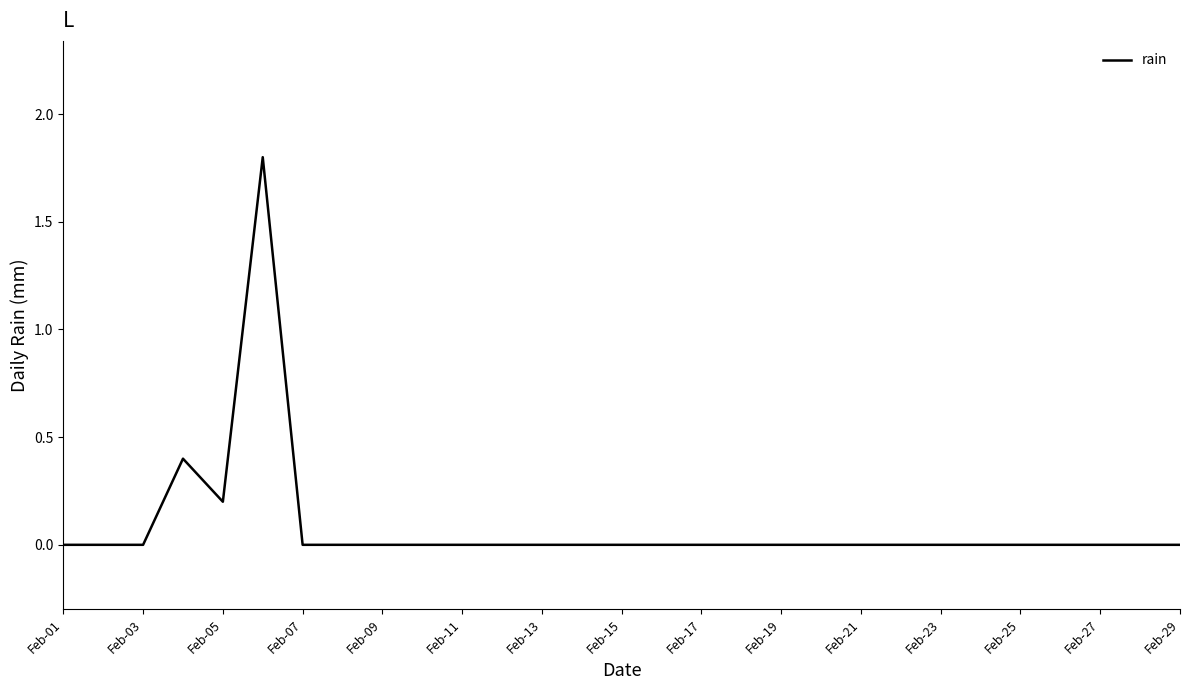

What is the maximum value shown in the chart?

1.8